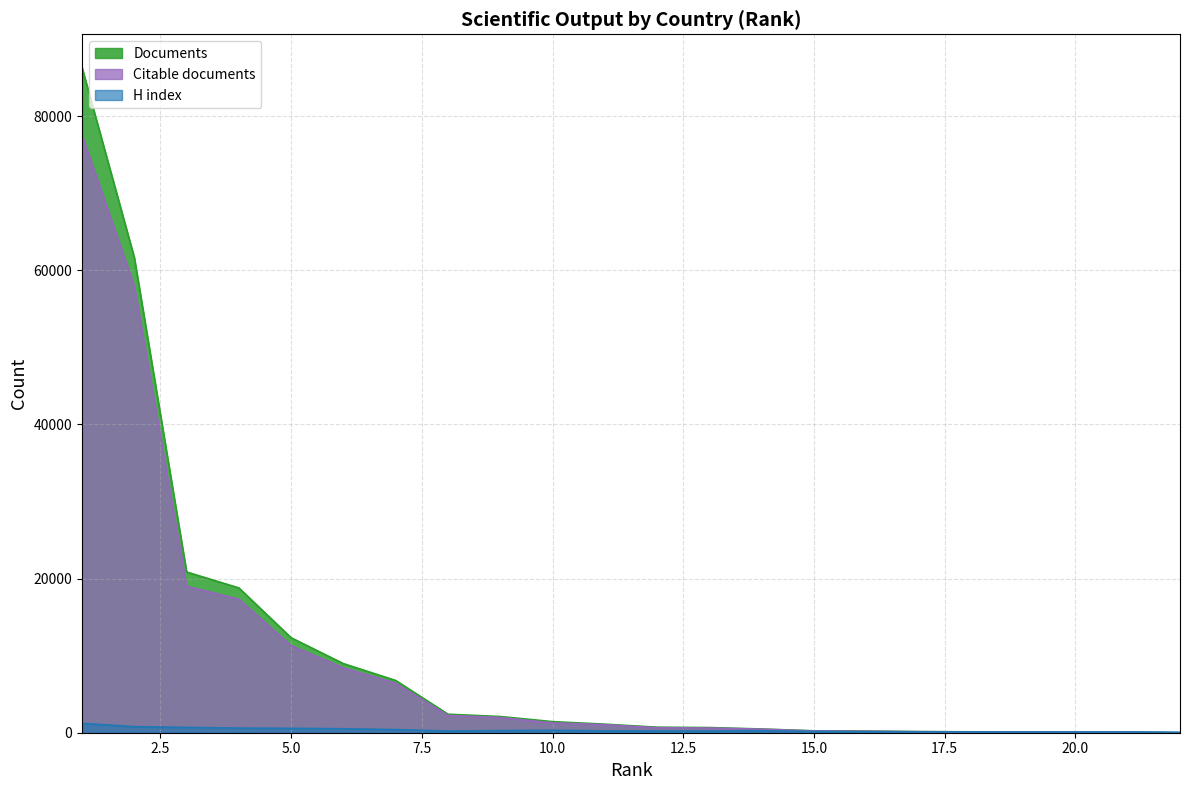

Is it true that H index equals 279 at 9?

True